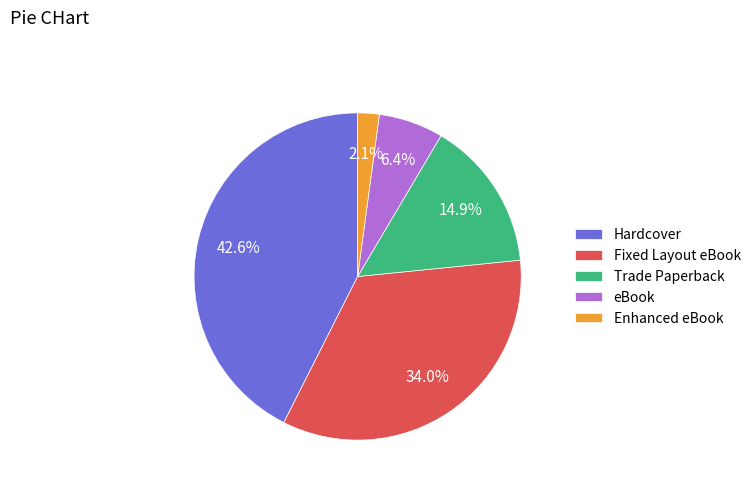

Does Fixed Layout eBook account for over 50% of the chart?

No